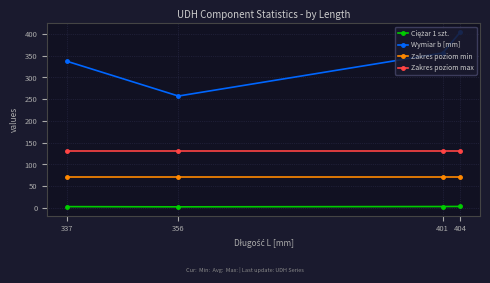

The value of Wymiar b [mm] at 337 is 337.0. True or false?

True